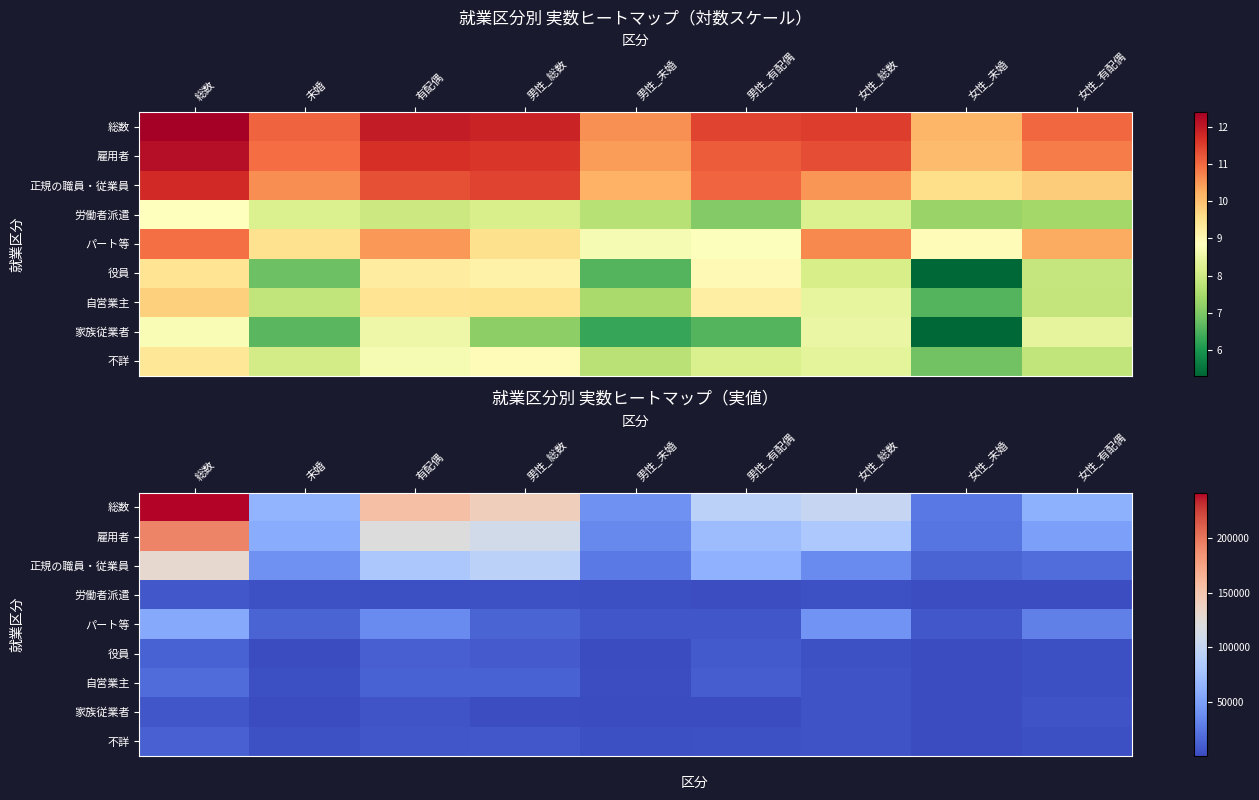

What is the difference between the パート等 values at 男性_総数 and 総数?

42579